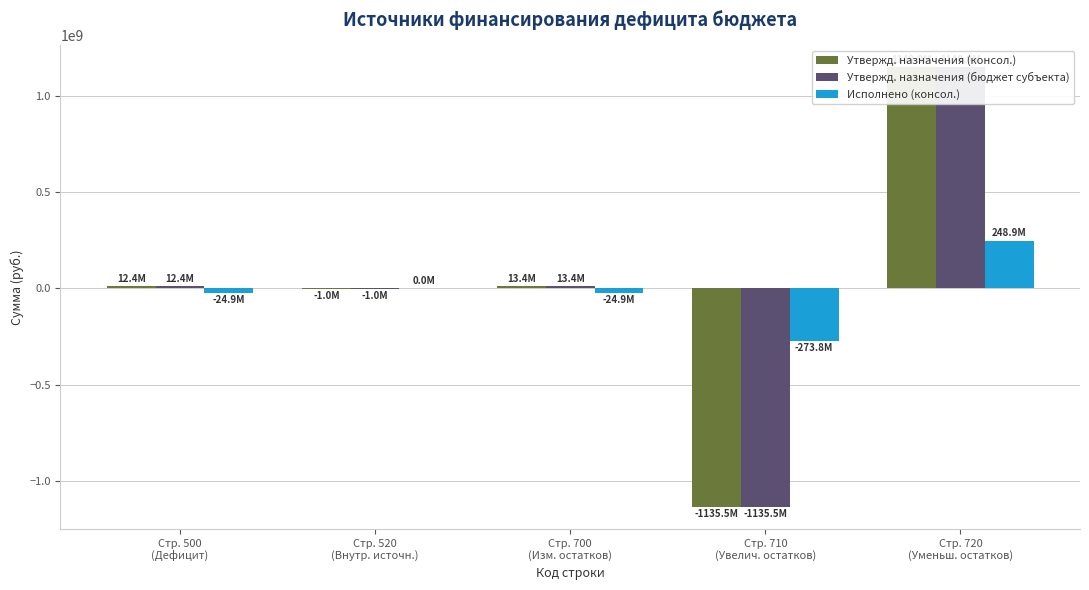

How many bars are there in total?

15